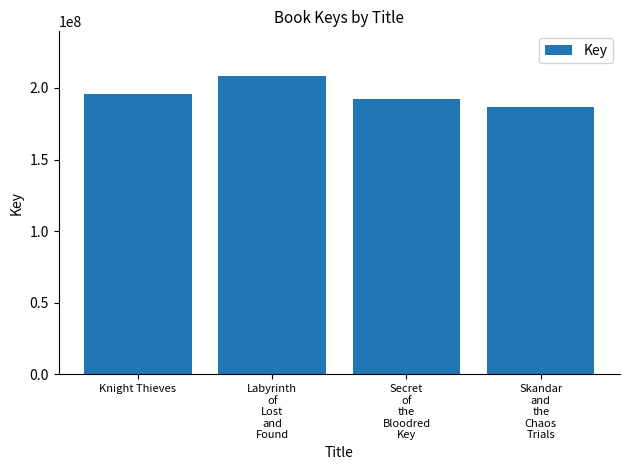

List the labels in order of value, smallest first.

Skandar
and
the
Chaos
Trials, Secret
of
the
Bloodred
Key, Knight Thieves, Labyrinth
of
Lost
and
Found